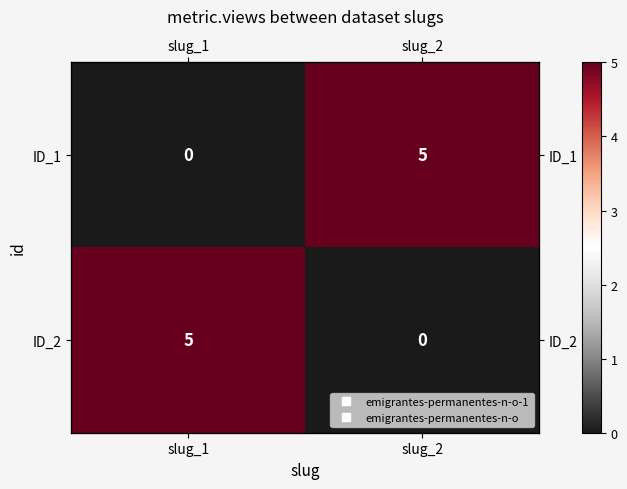

Is the value of ID_2 at slug_1 greater than the value of ID_1 at slug_1?

Yes